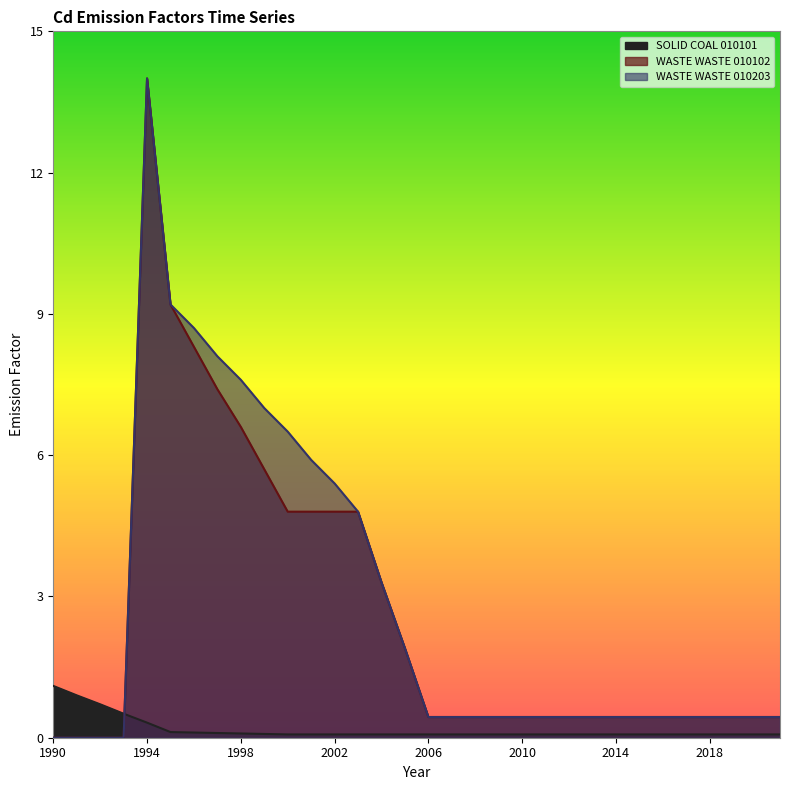

Rank the series by their maximum value, from lowest to highest.

SOLID COAL 010101, WASTE WASTE 010102, WASTE WASTE 010203